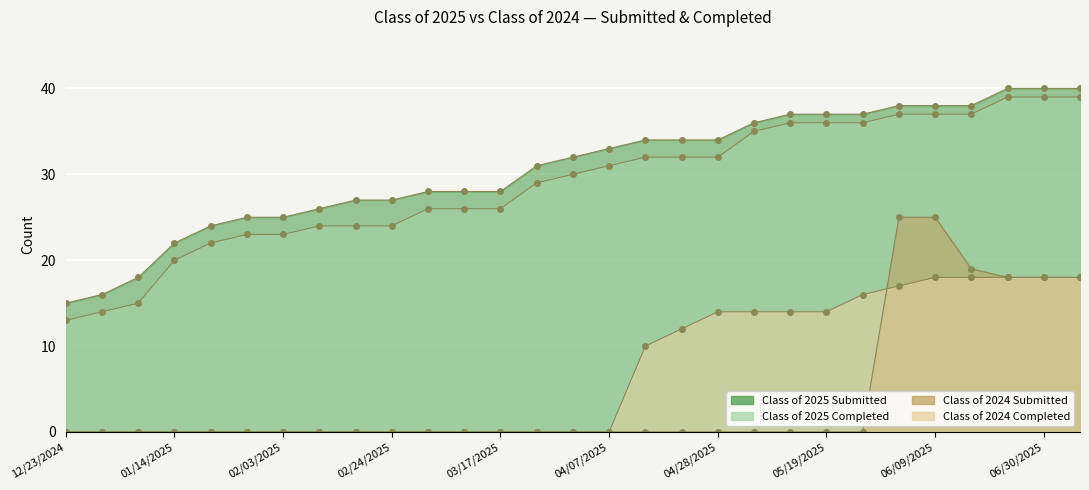

Reading left to right, list all the values displayed in this chart.

Class of 2025 Submitted: 15	16	18	22	24	25	25	26	27	27	28	28	28	31	32	33	34	34	34	36	37	37	37	38	38	38	40	40	40
Class of 2025 Completed: 13	14	15	20	22	23	23	24	24	24	26	26	26	29	30	31	32	32	32	35	36	36	36	37	37	37	39	39	39
Class of 2024 Submitted: 0	0	0	0	0	0	0	0	0	0	0	0	0	0	0	0	0	0	0	0	0	0	0	25	25	19	18	18	18
Class of 2024 Completed: 0	0	0	0	0	0	0	0	0	0	0	0	0	0	0	0	10	12	14	14	14	14	16	17	18	18	18	18	18